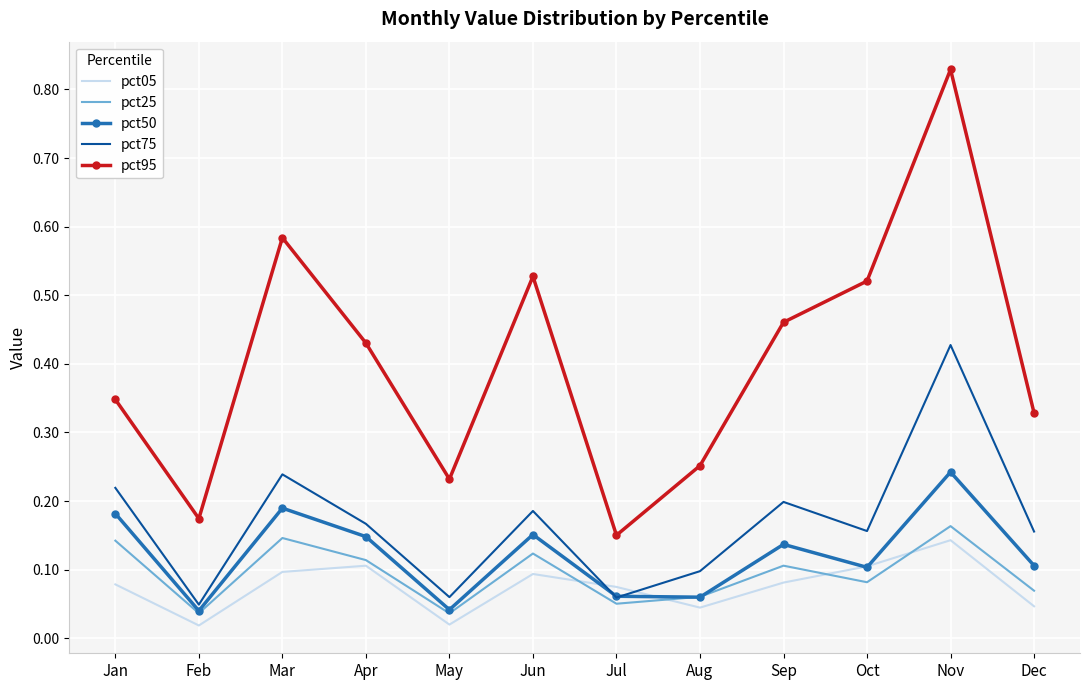

In pct50, how many points are lower than both neighbors (excluding endpoints)?

4